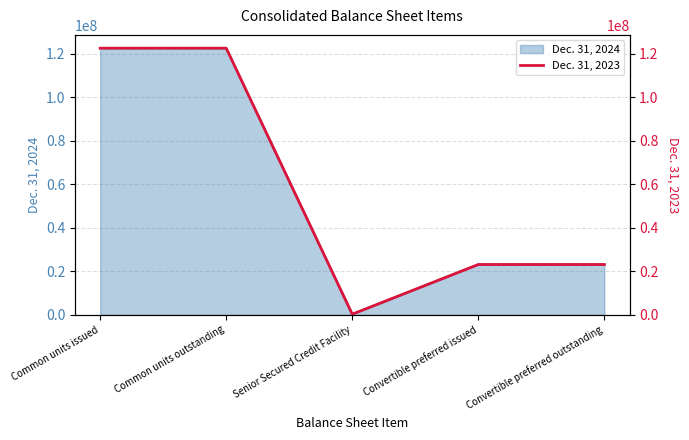

Rank the categories by value from highest to lowest.

Common units issued, Common units outstanding, Convertible preferred issued, Convertible preferred outstanding, Senior Secured Credit Facility